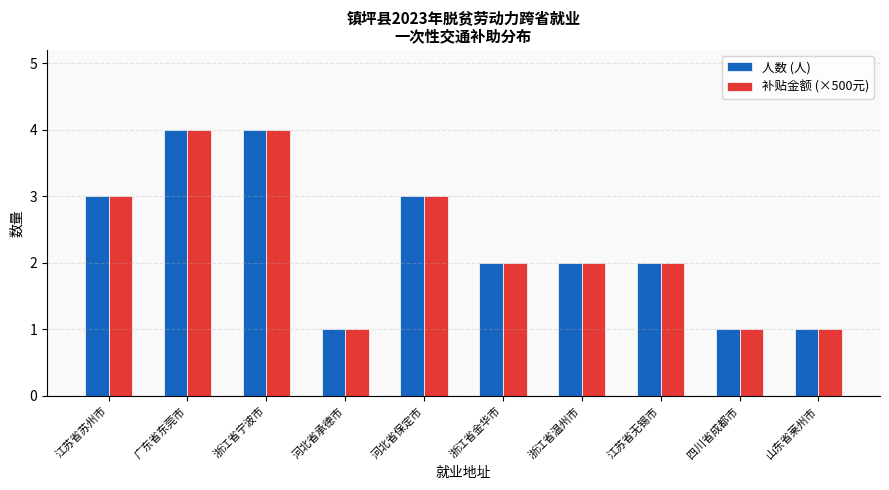

What is the difference between the 人数 (人) values at 江苏省无锡市 and 河北省承德市?

1